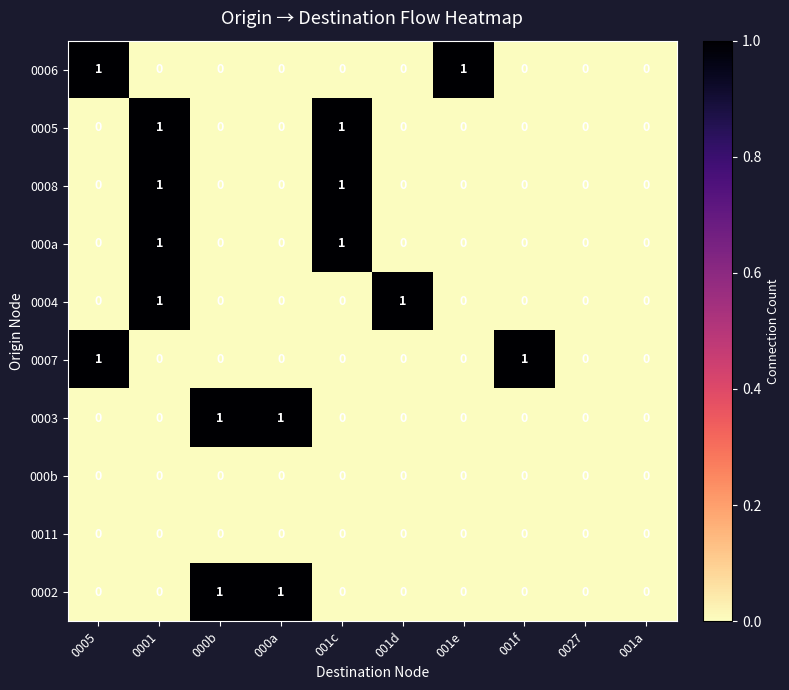

The 000a series shows -1 at 000b. True or false?

False